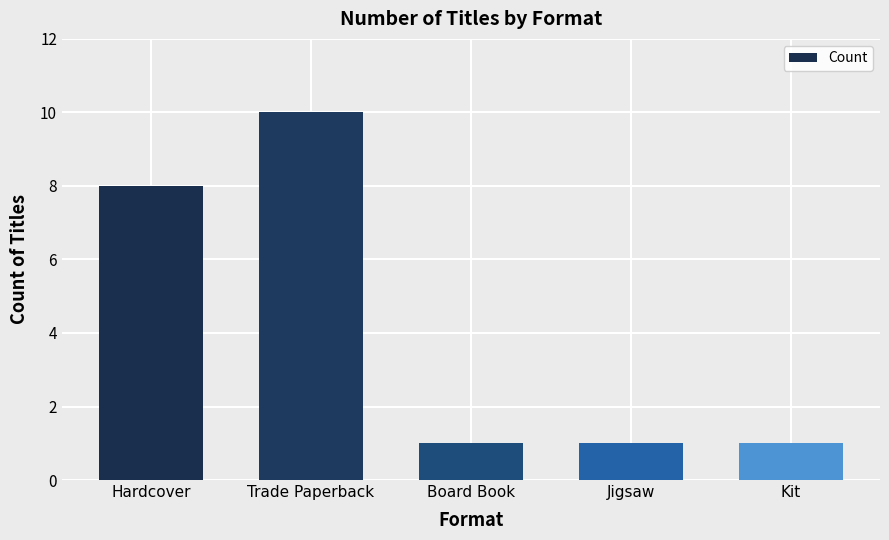

Reading left to right, what are all the values shown in this chart?

8	10	1	1	1